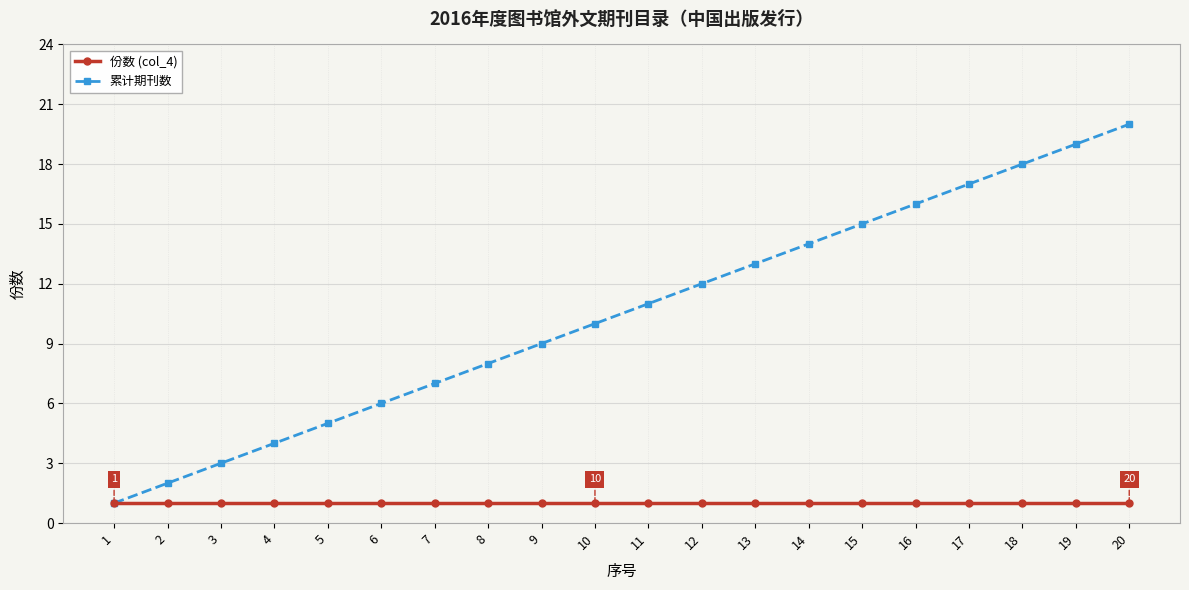

True or false: 份数 (col_4) has a value of 1 at 10.

True